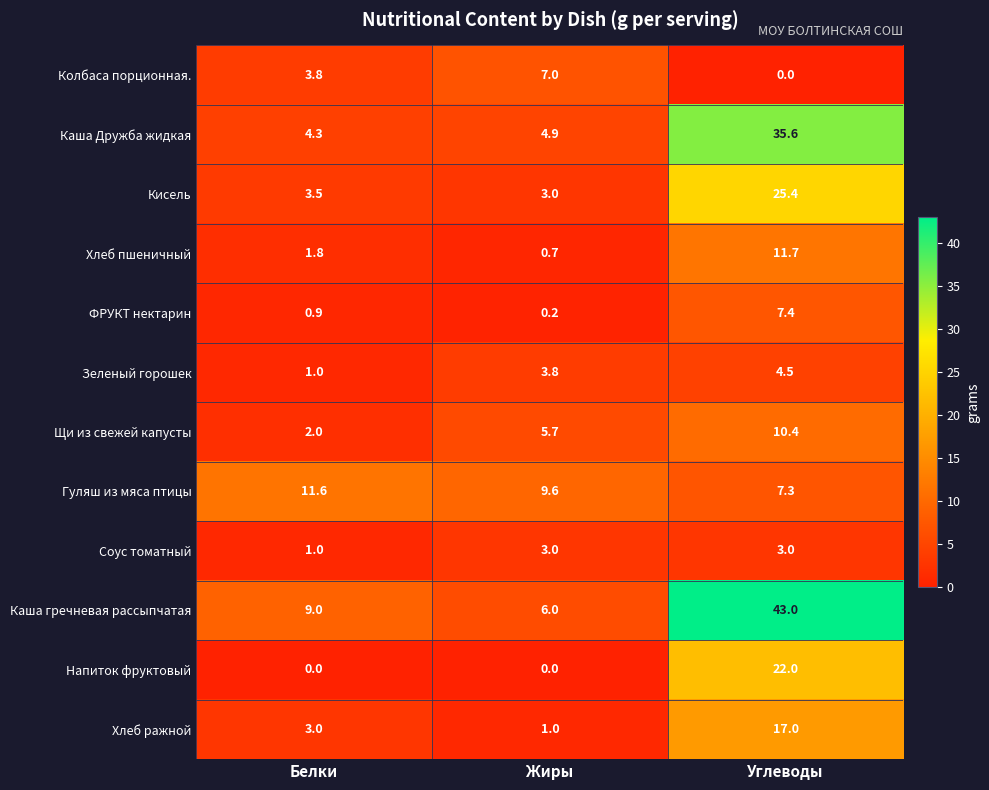

Which series has the largest total across all categories?

Каша гречневая рассыпчатая